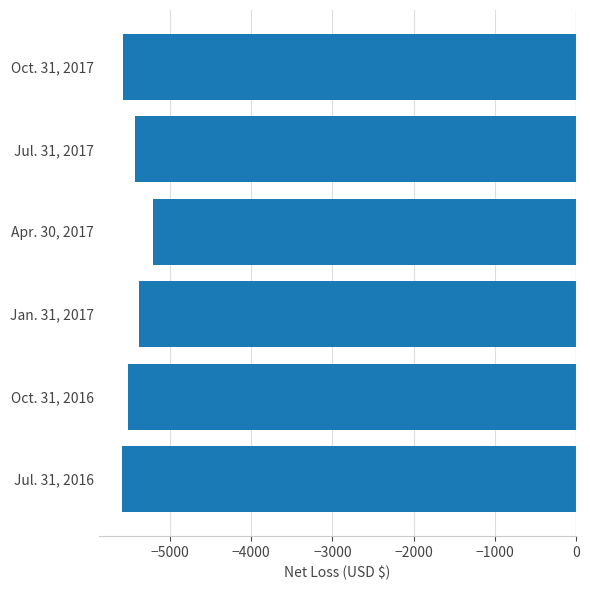

What value does the data have at Oct. 31, 2016, to the nearest 50?

-5500